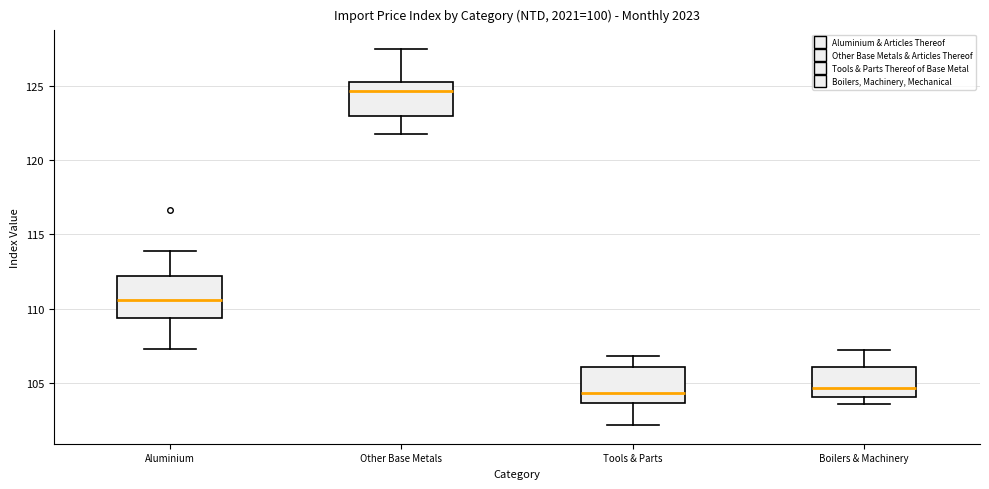

Reading left to right, read every box against the y-axis: the position of its median line, the range the box covers, and the ends of its whiskers. The values are not printed on the chart, so give them approximately, as read against the axis.

Aluminium: median 110.5, box 109.5 to 112.0, whiskers 107.5 to 114.0
Other Base Metals: median 124.5, box 123.0 to 125.5, whiskers 121.5 to 127.5
Tools & Parts: median 104.5, box 103.5 to 106.0, whiskers 102.0 to 107.0
Boilers & Machinery: median 104.5, box 104.0 to 106.0, whiskers 103.5 to 107.0